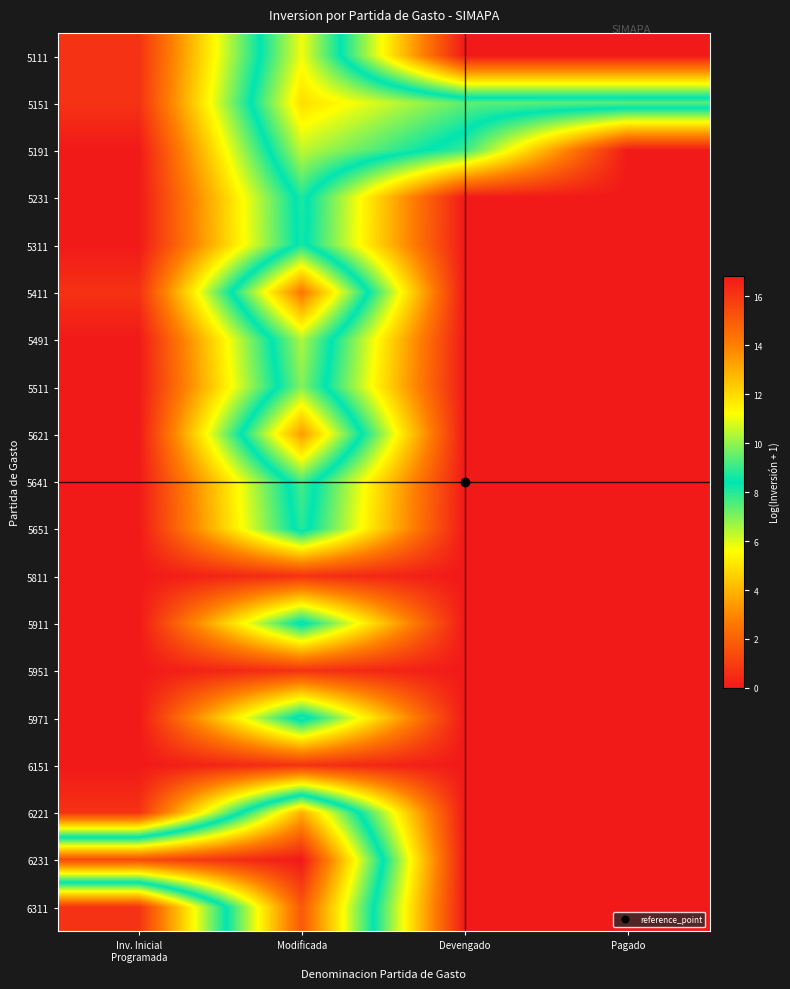

Rank the series at Modificada from lowest to highest value.

5811, 5951, 6151, 5911, 5311, 5231, 5651, 5971, 5641, 5511, 5491, 5191, 5111, 5151, 6221, 5621, 5411, 6311, 6231